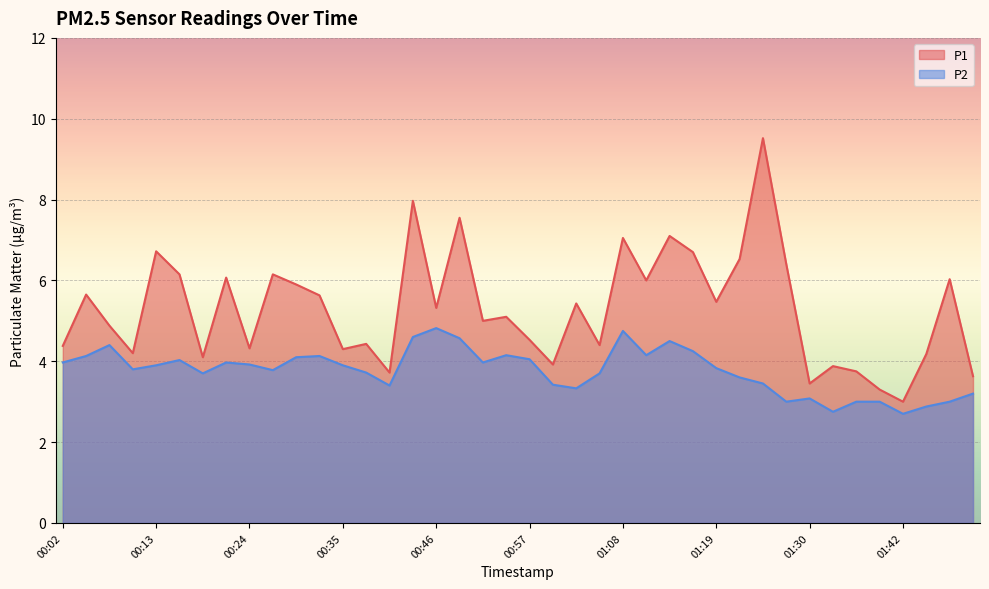

Which label corresponds to the smallest value in the chart?

01:42